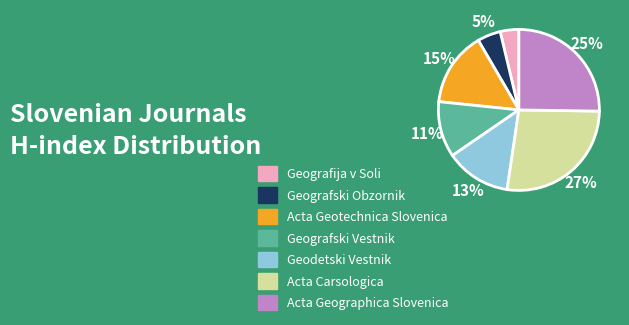

To the nearest percent, what is the difference between the largest and smallest slice percentages?

23%